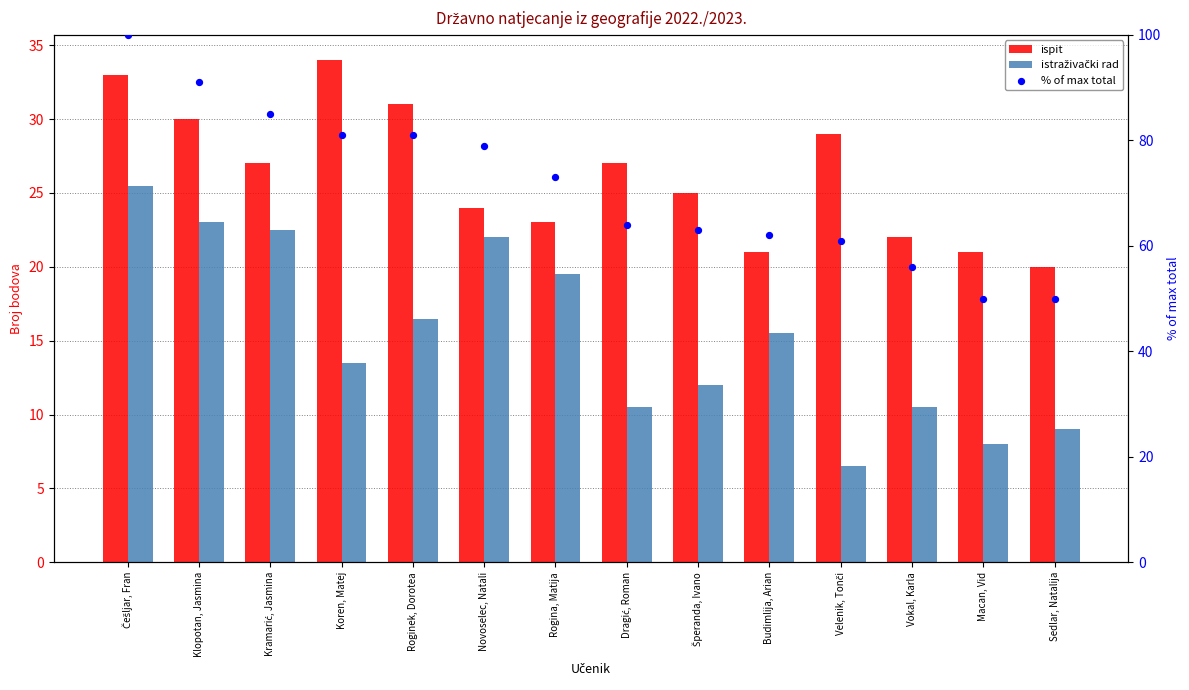

At how many categories does at least one series exceed 41?

14